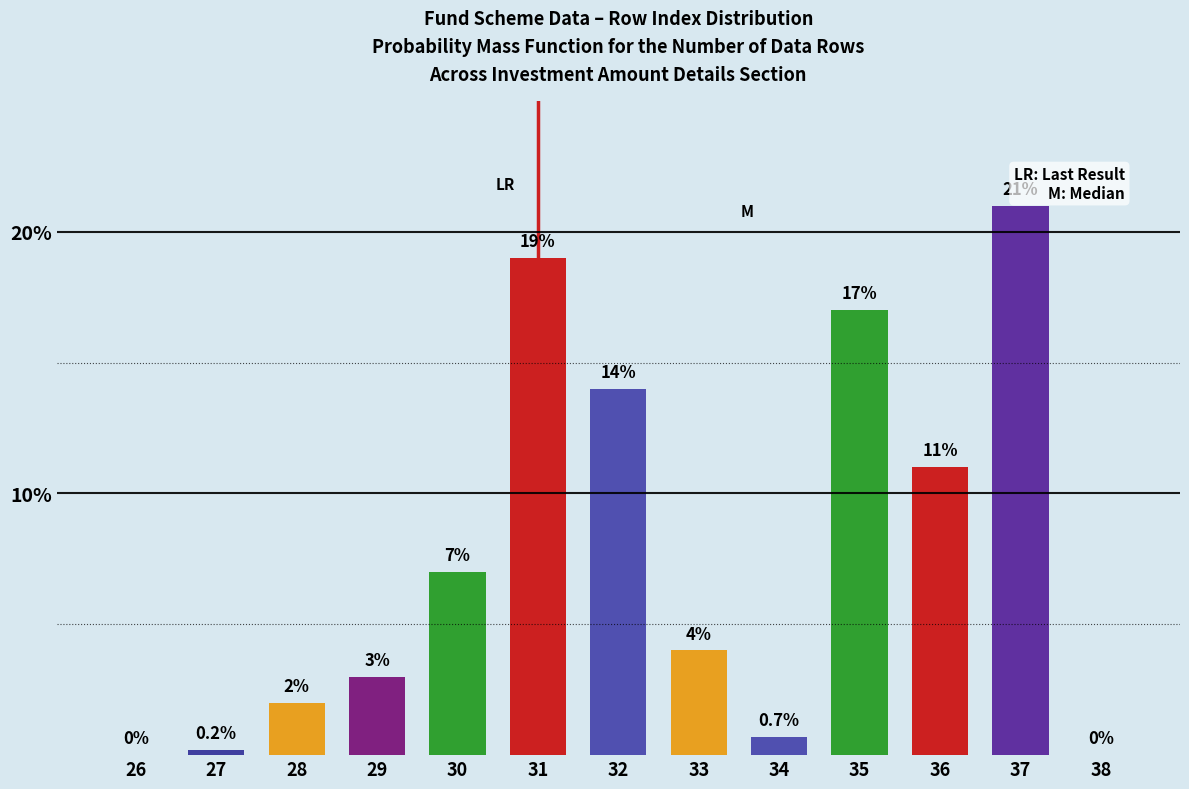

Reading right to left, transcribe all the data shown in this chart.

38=0.0	37=21.0	36=11.0	35=17.0	34=0.7	33=4.0	32=14.0	31=19.0	30=7.0	29=3.0	28=2.0	27=0.2	26=0.0